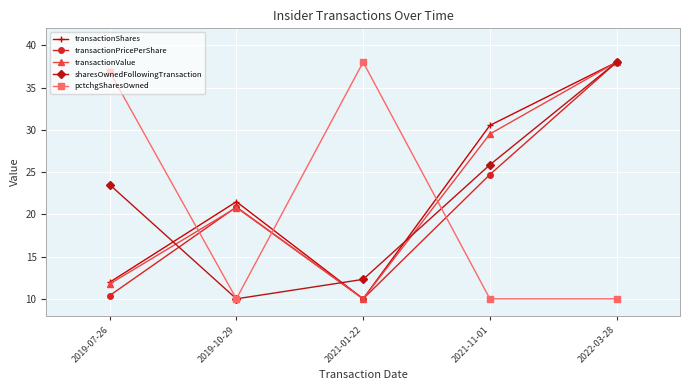

The value of transactionShares at 2021-11-01 is 46.4. True or false?

False